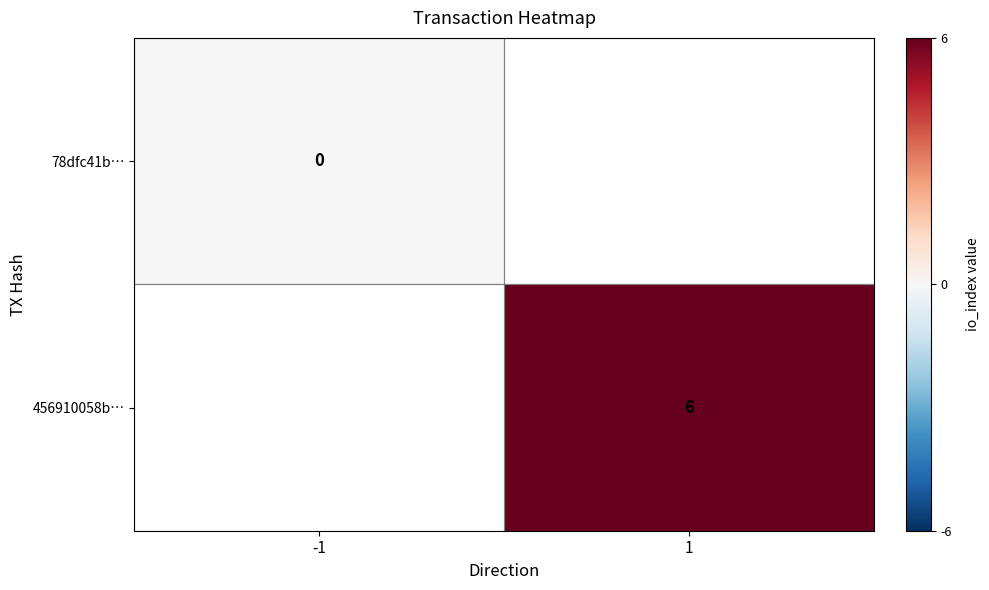

How many data points does each series have?

2